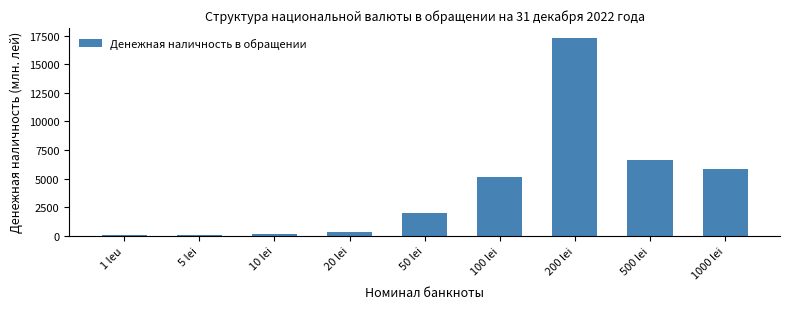

What is the label of the 4th bar from the right?

100 lei